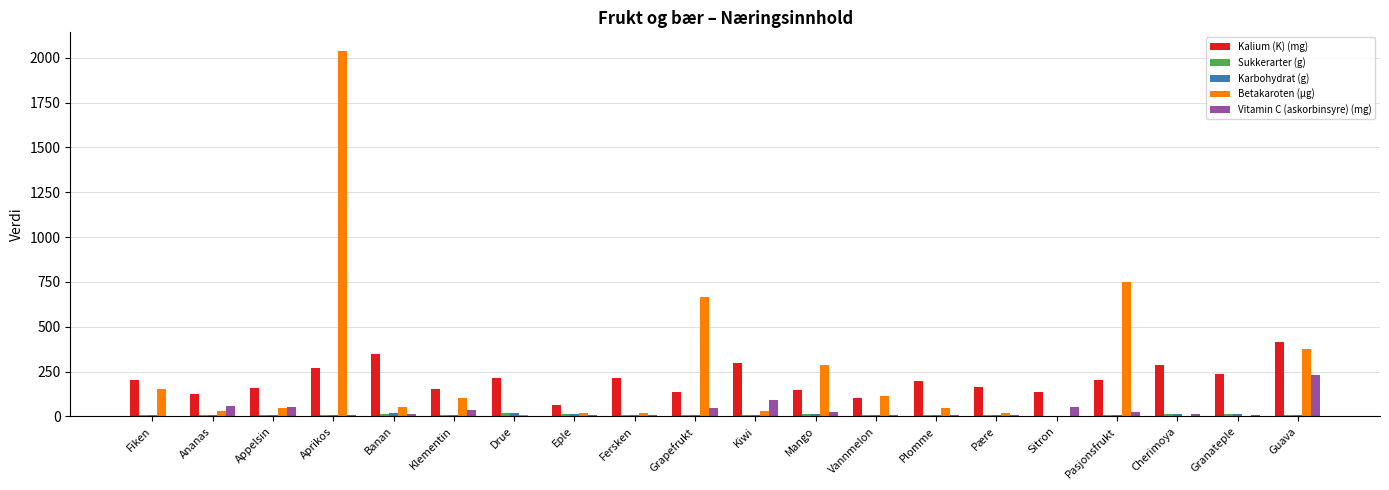

Which category has the highest value across all series?

Aprikos